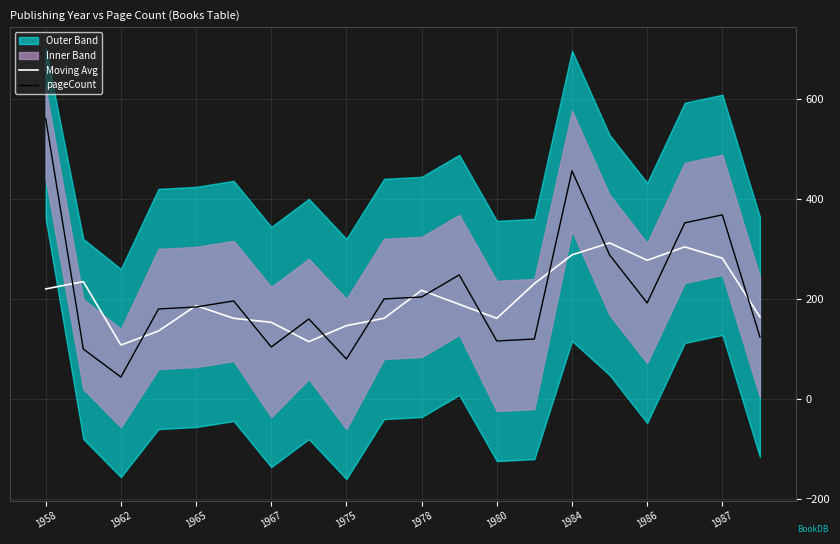

The pageCount series shows 189.7 at 1958. True or false?

False